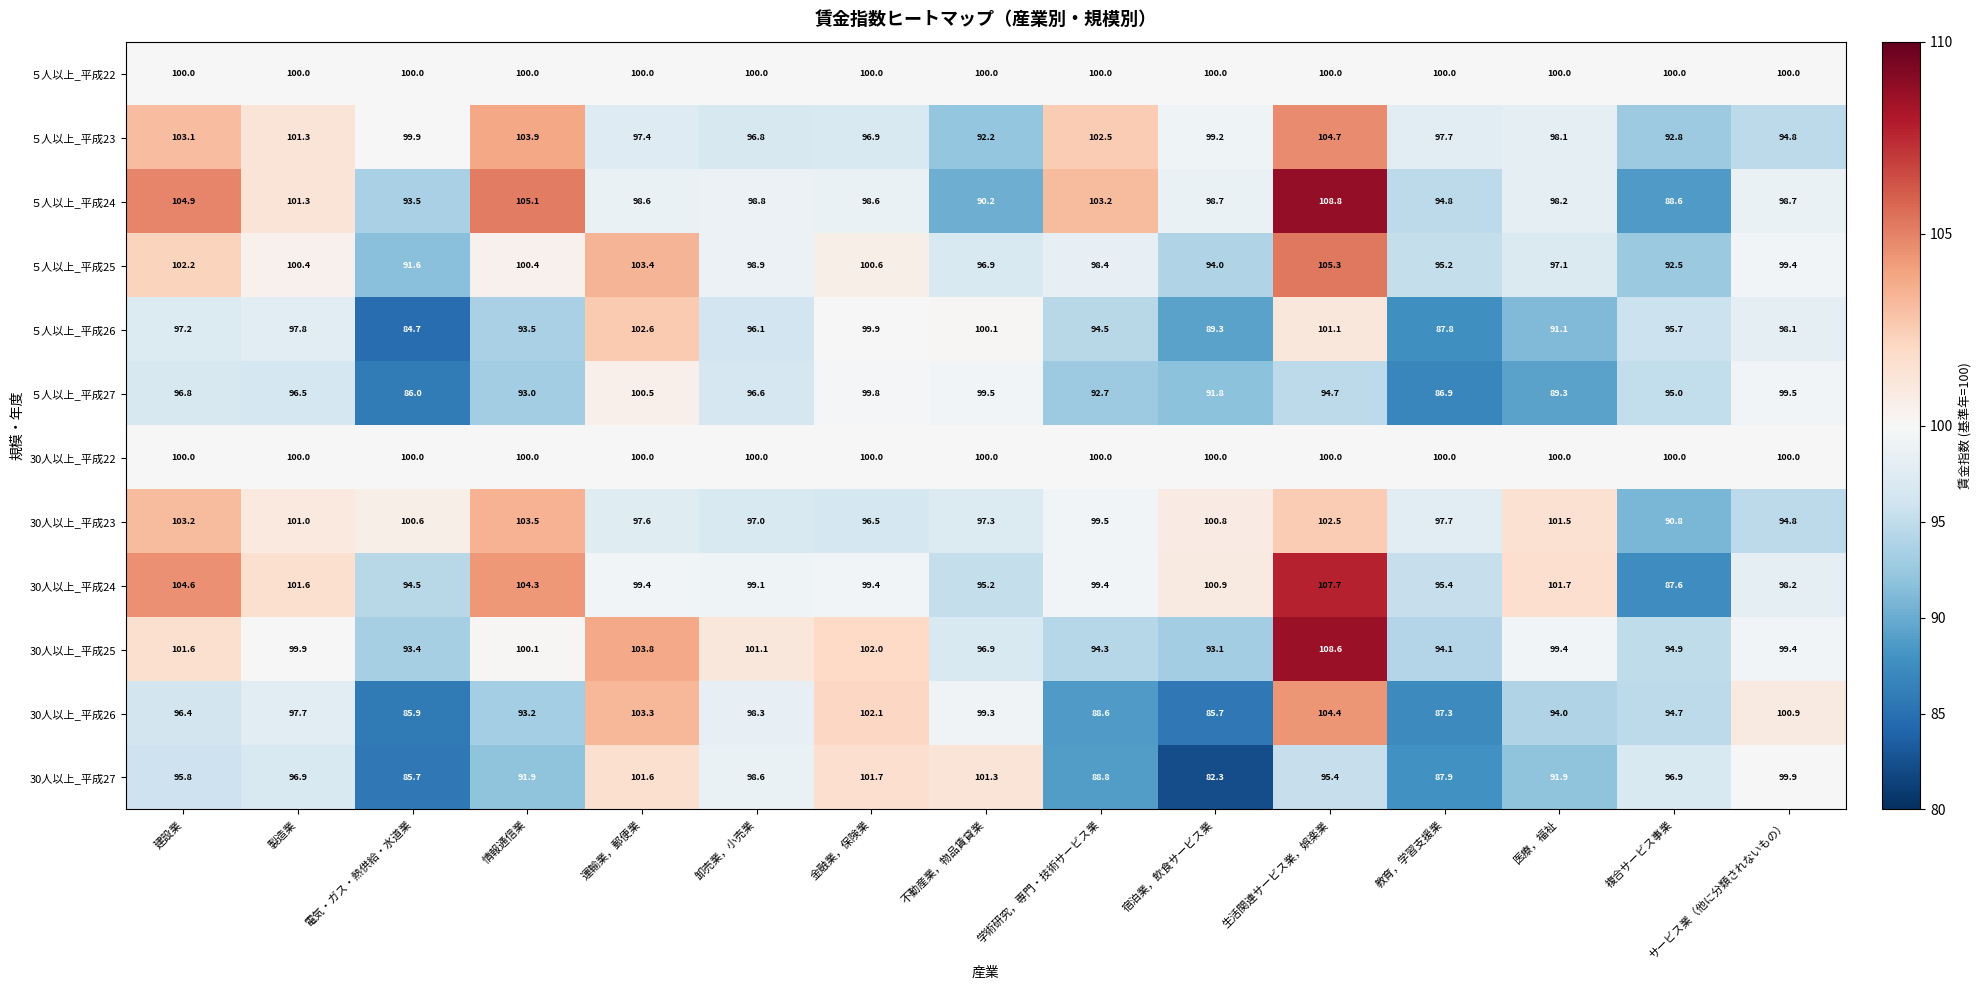

At which label does ５人以上_平成23 reach its peak?

生活関連サービス業，娯楽業